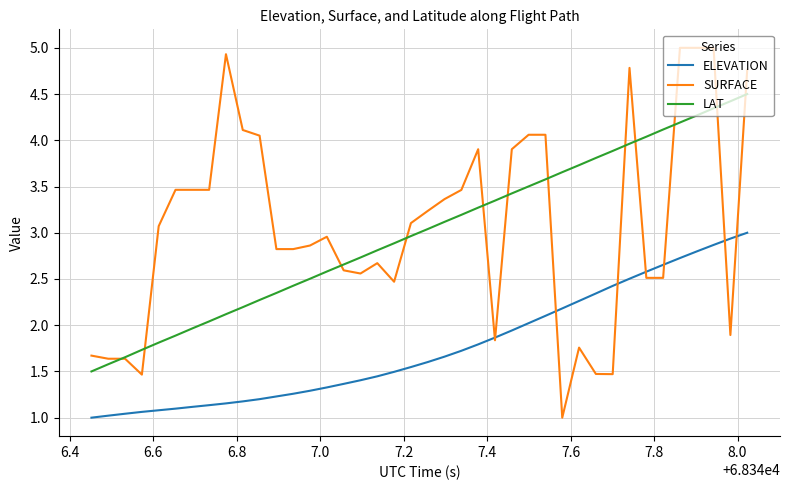

What is the minimum value for SURFACE?

1.0